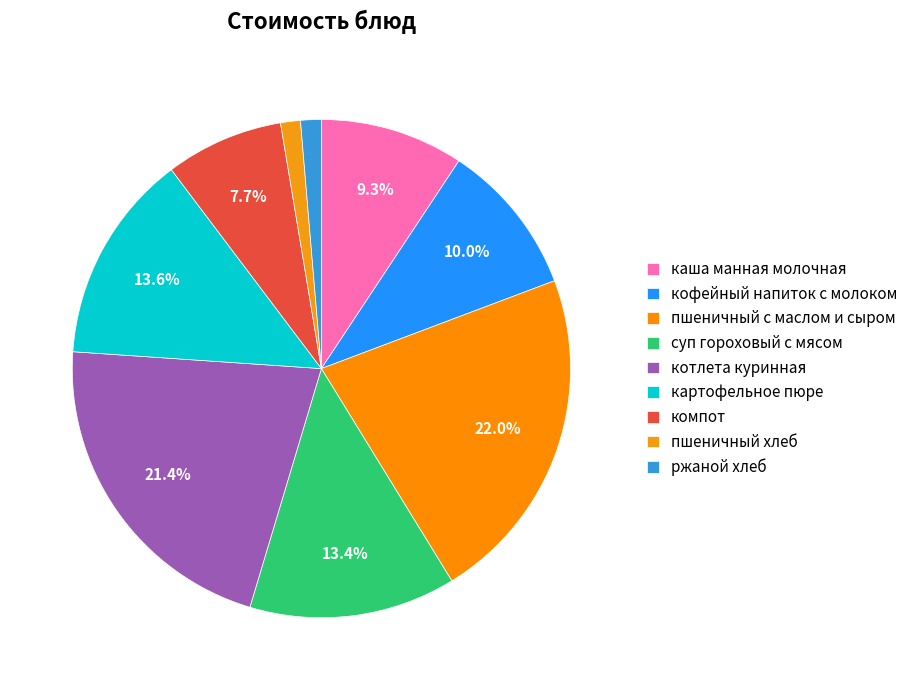

True or false: компот accounts for 1% of the total.

False